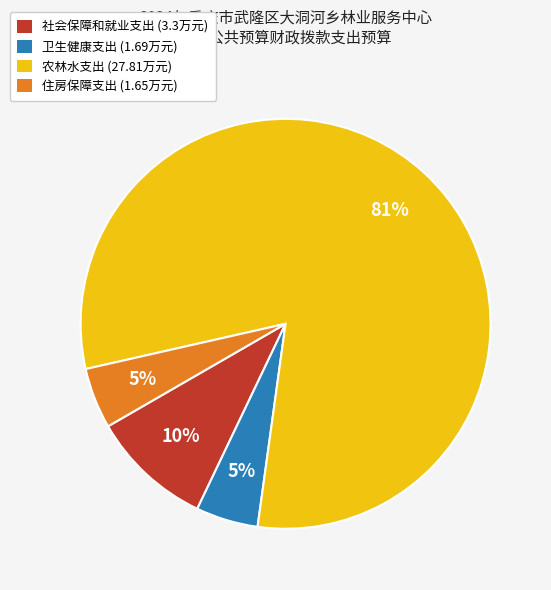

To the nearest percent, what is the average slice percentage?

25%